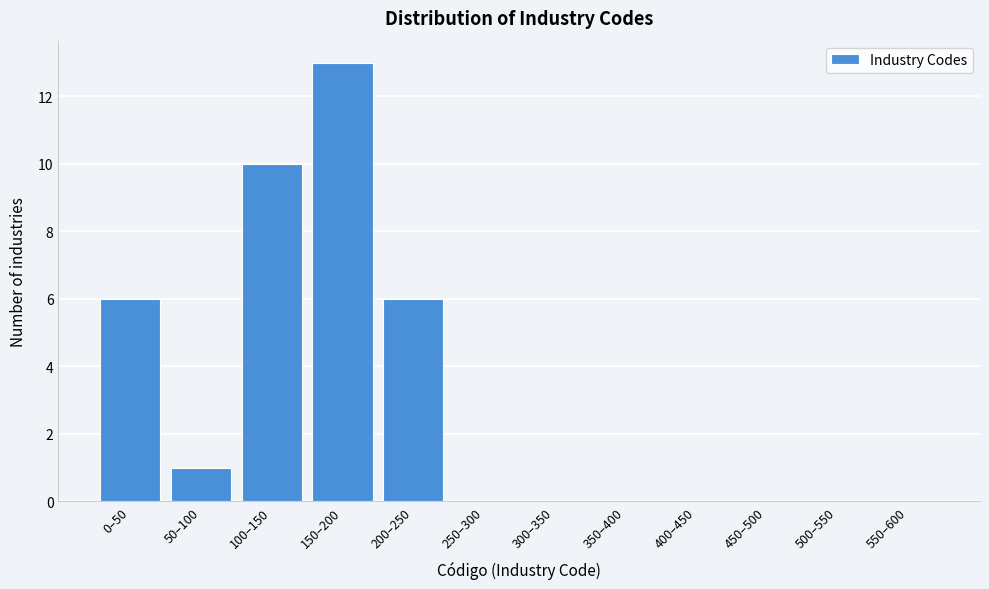

Reading left to right, list all the values displayed in this chart.

0–50=6	50–100=1	100–150=10	150–200=13	200–250=6	250–300=0	300–350=0	350–400=0	400–450=0	450–500=0	500–550=0	550–600=0